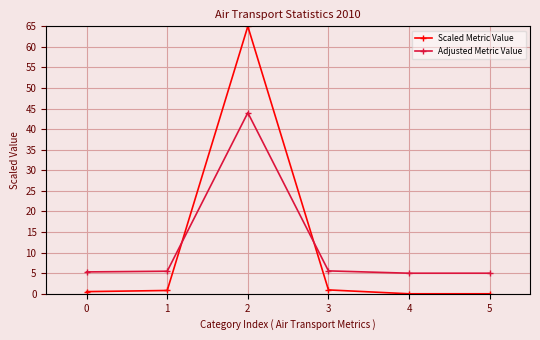

Is it true that Adjusted Metric Value equals 5.5 at 1?

True